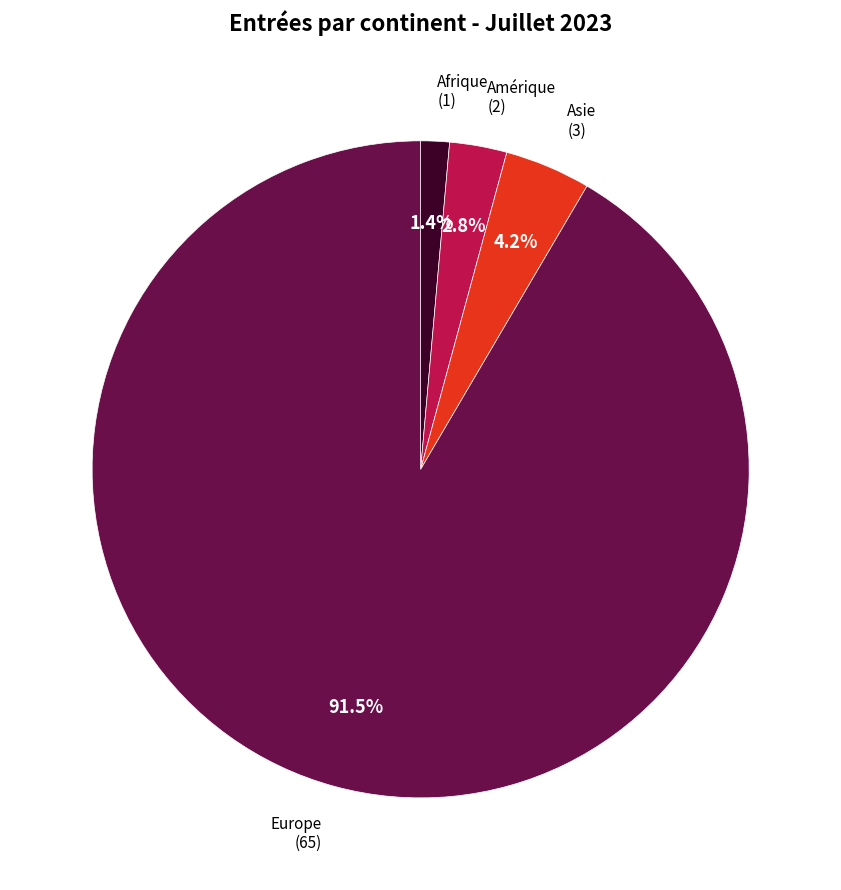

Which has a higher value, Amérique or Asie?

Asie